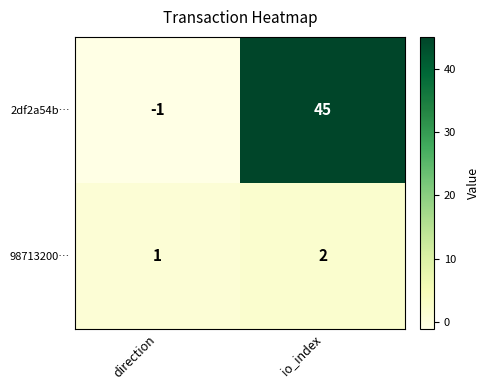

What is the sum of the 2df2a54b… values at io_index and direction?

44